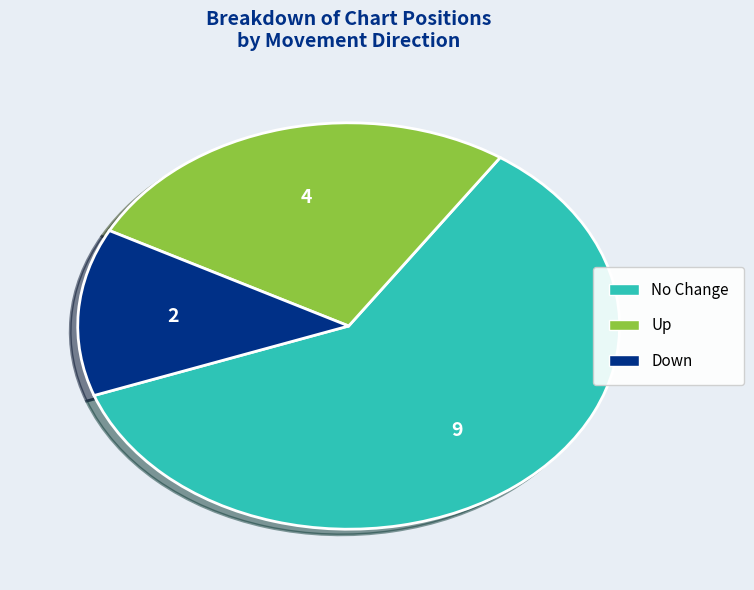

Is there any slice that represents more than half of the pie?

Yes